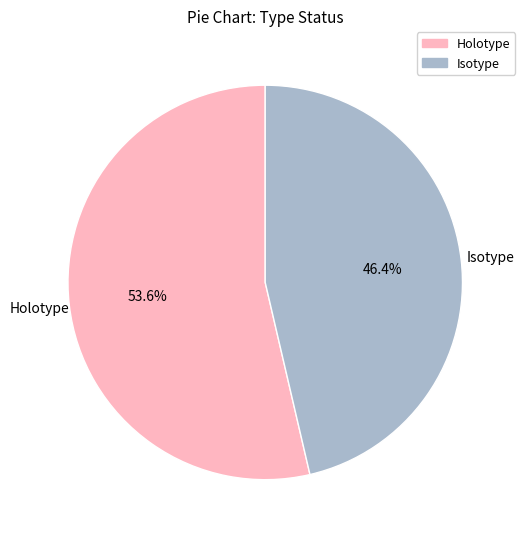

Does any single category account for the majority?

Yes